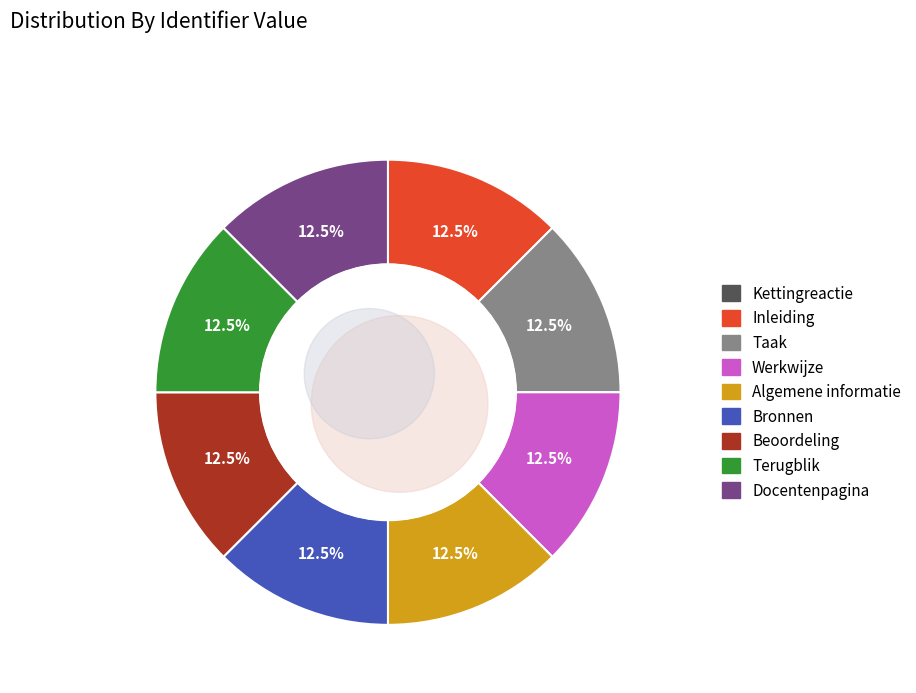

How much of the chart is everything except Algemene informatie?

87.5%